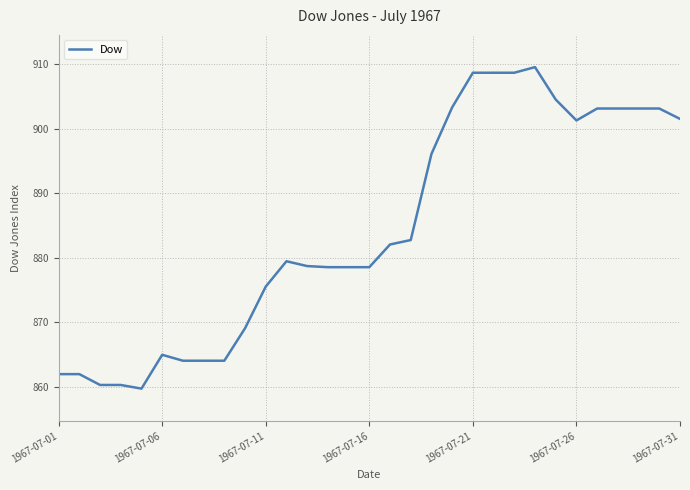

What is the difference between the maximum and minimum values?

49.9